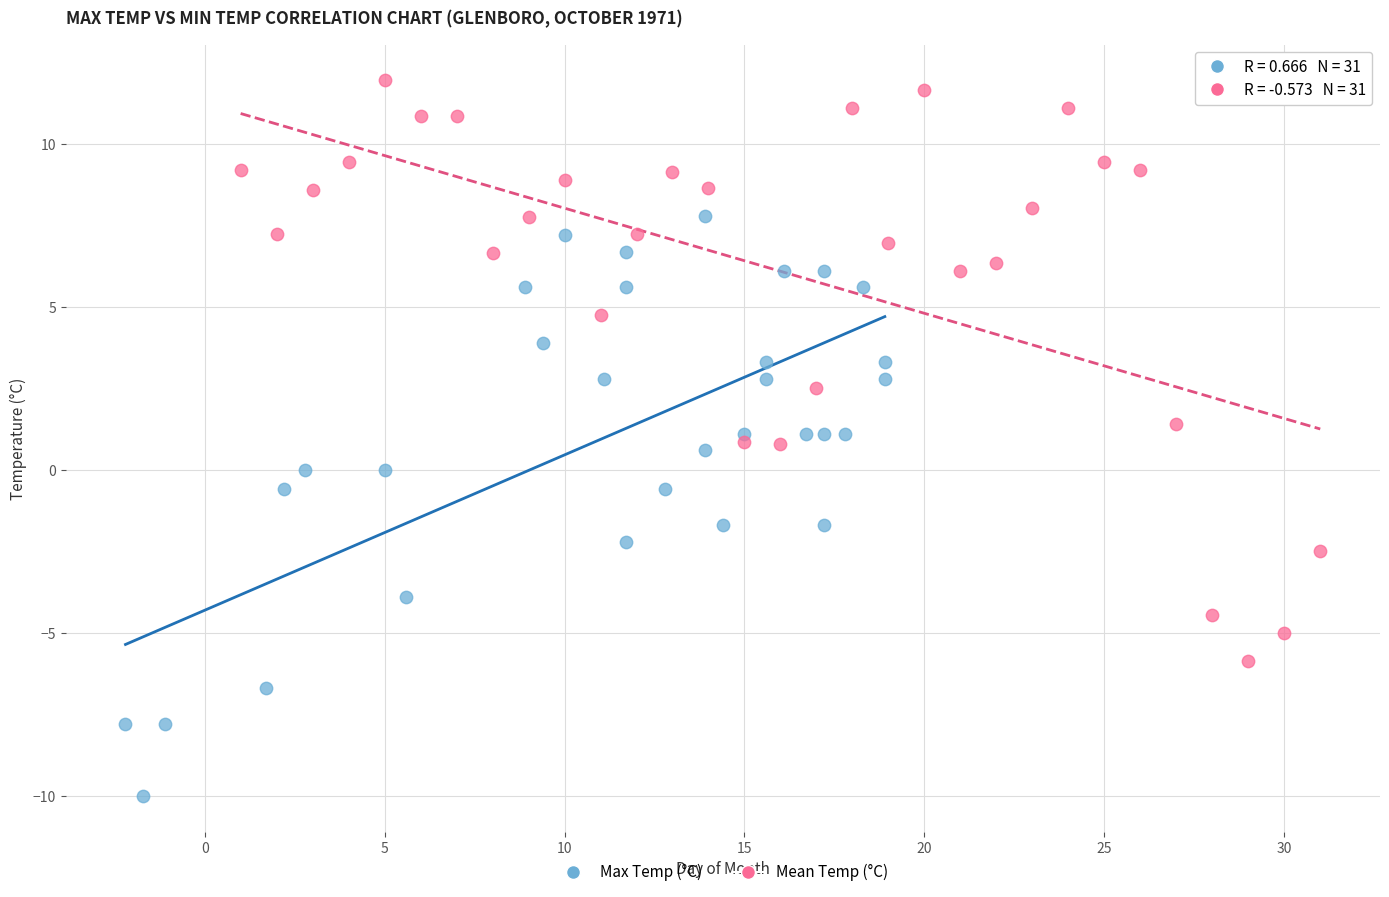

Which series contains the highest Y value?

Mean Temp (°C)